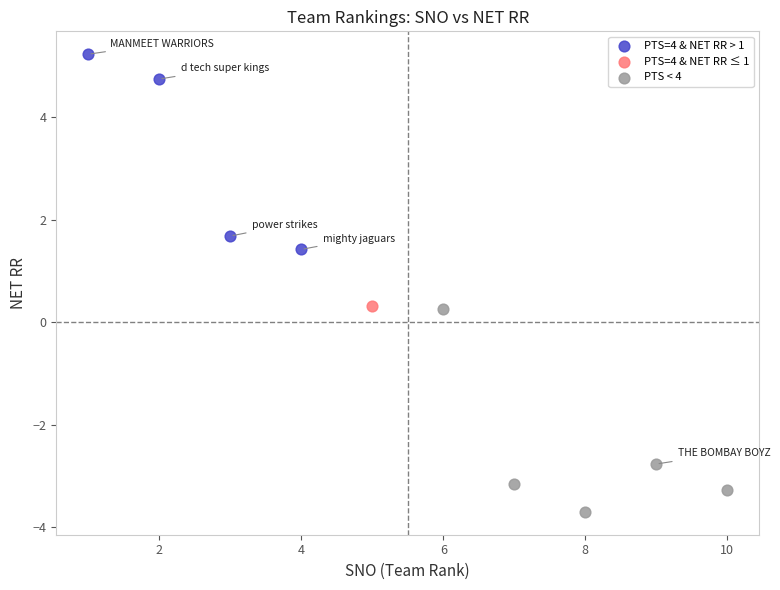

What are all the series names shown in the legend?

PTS=4 & NET RR > 1, PTS=4 & NET RR ≤ 1, PTS < 4